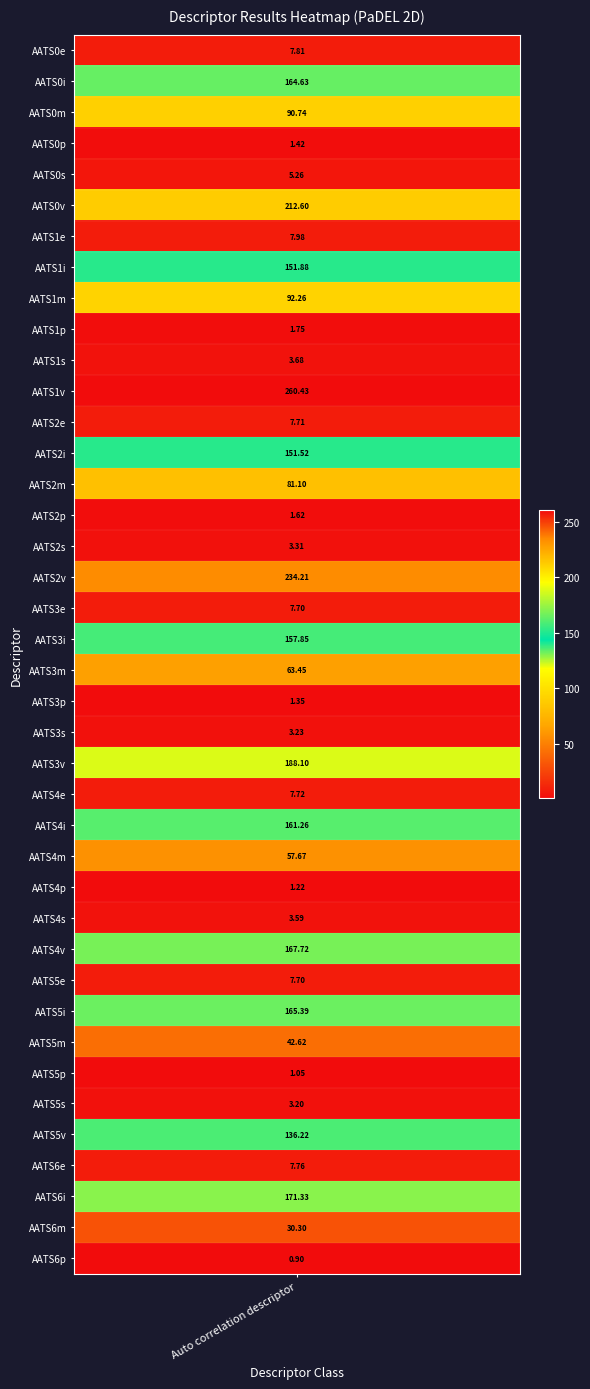

What is the smallest value displayed?

0.9